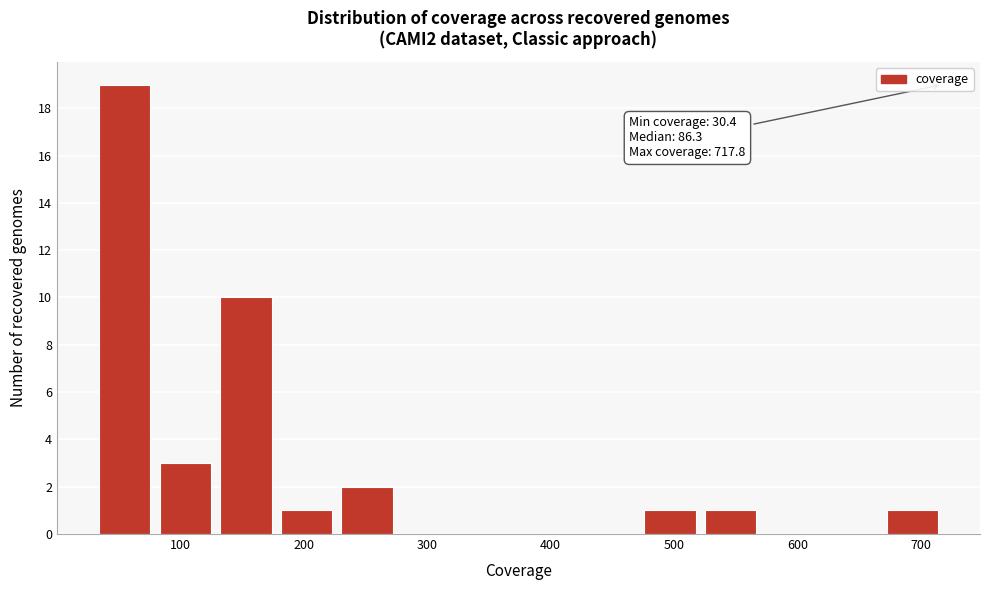

Which range on the x-axis has the tallest bar?

30 to 80